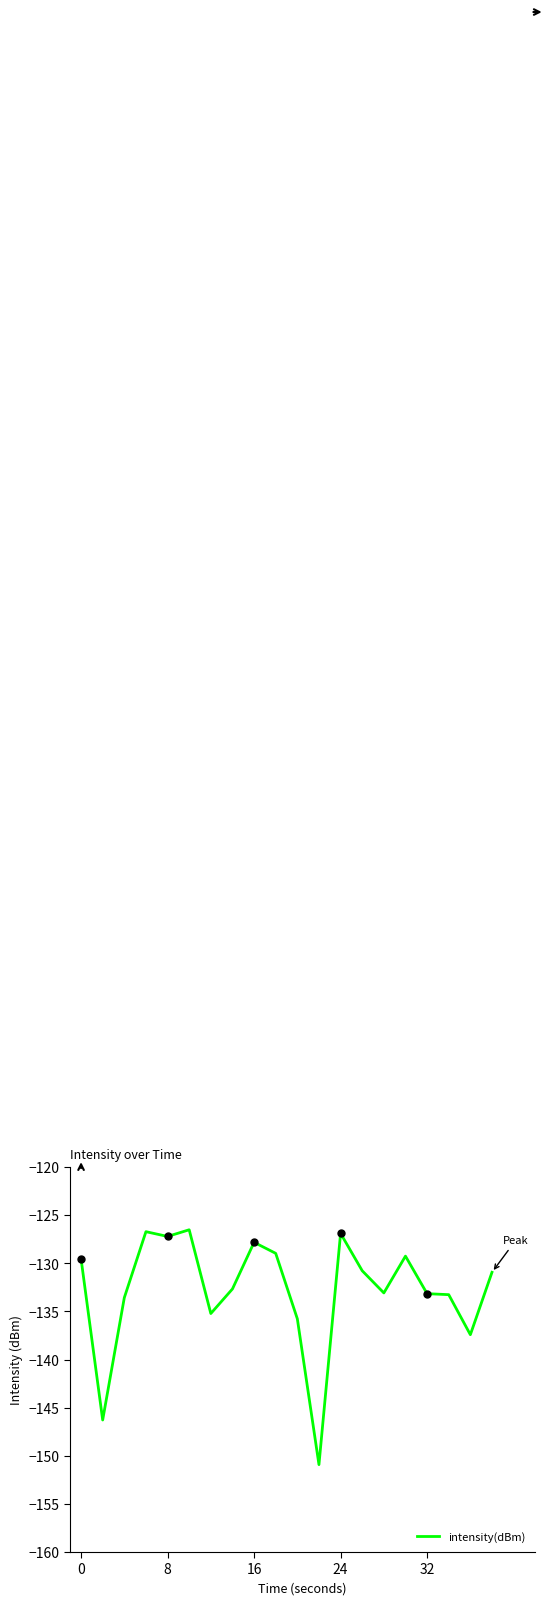

What is the smallest value displayed?

-150.9